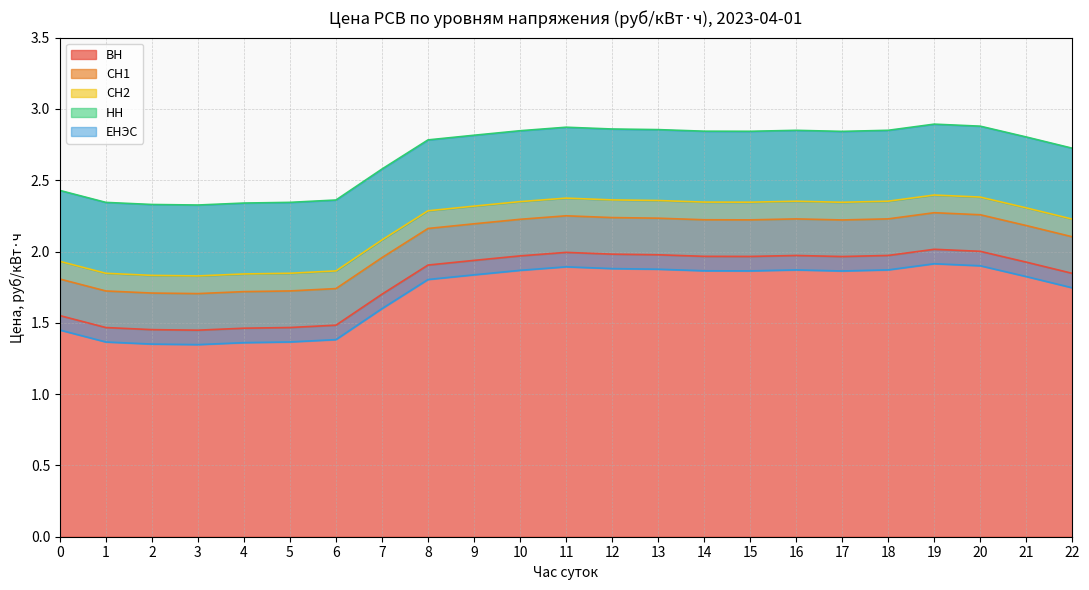

What is the difference between the second highest and minimum values in the ВН series?

0.6